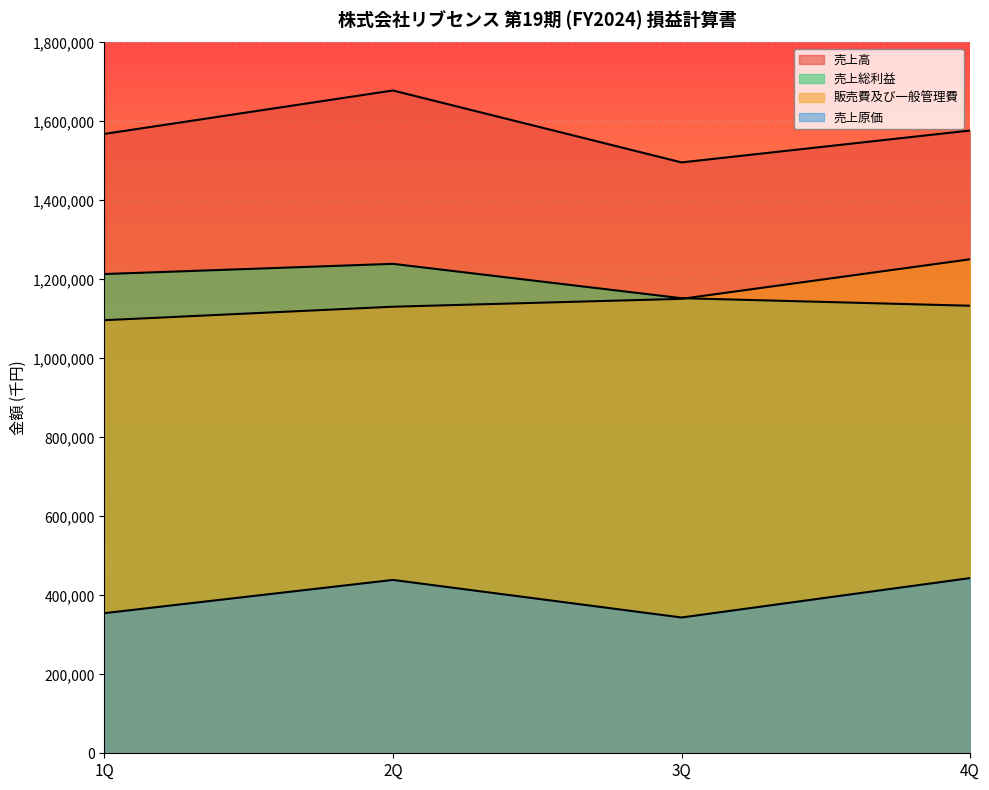

What is the total value across all series at 2Q?

4487803